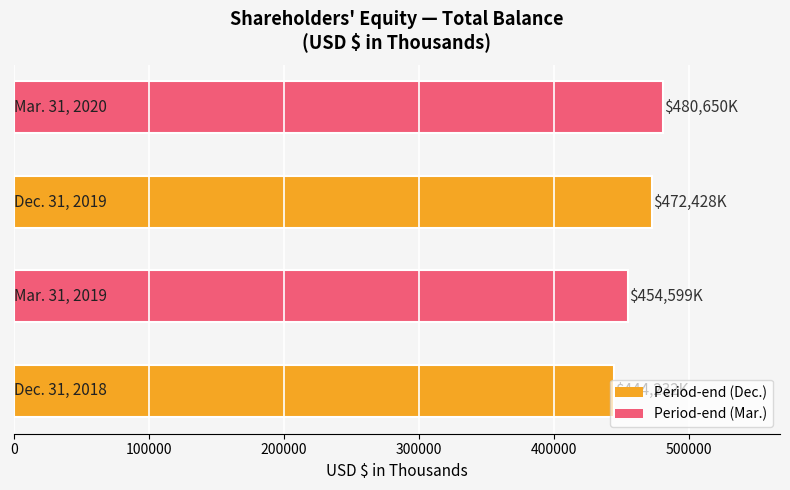

What is the average value?

462977